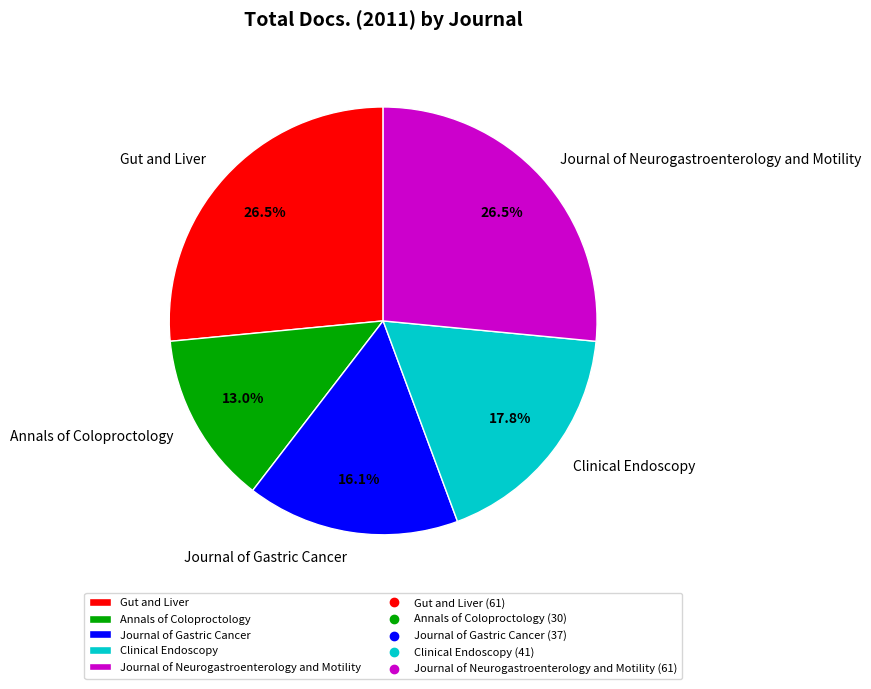

Which category has the smallest portion of the pie?

Annals of Coloproctology